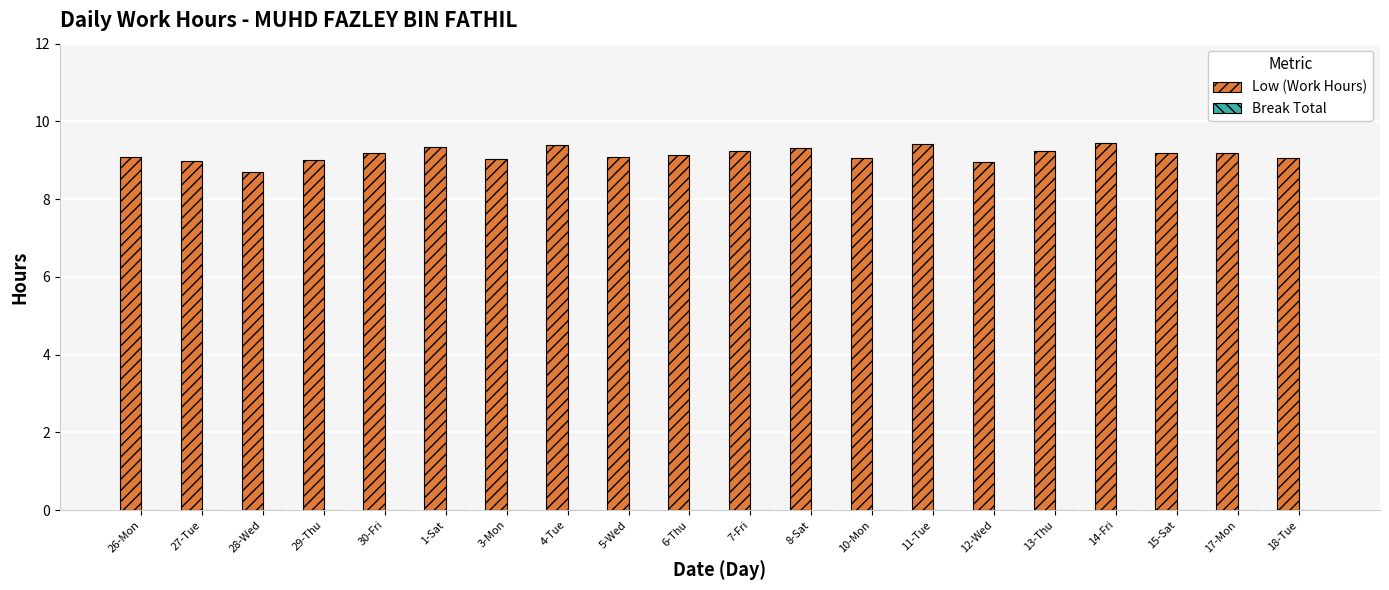

What is the greatest value displayed?

9.4